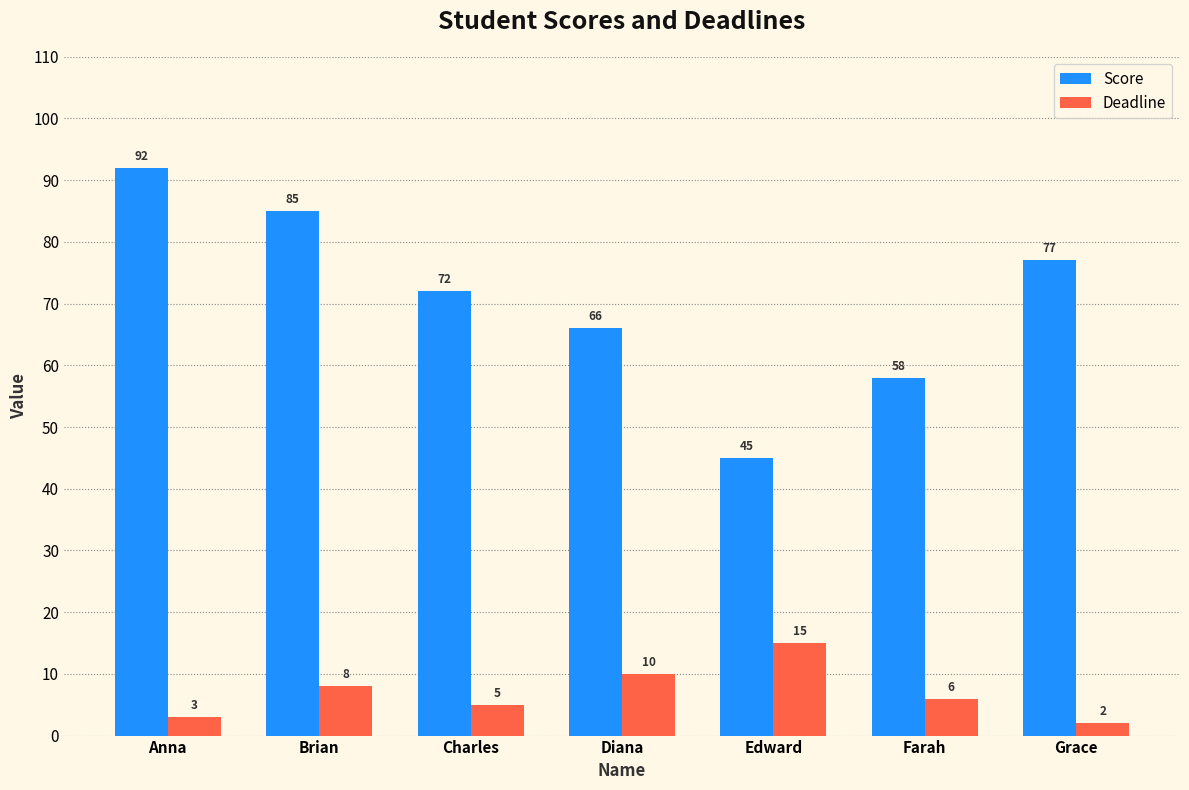

Which series changed the most between Diana and Edward?

Score